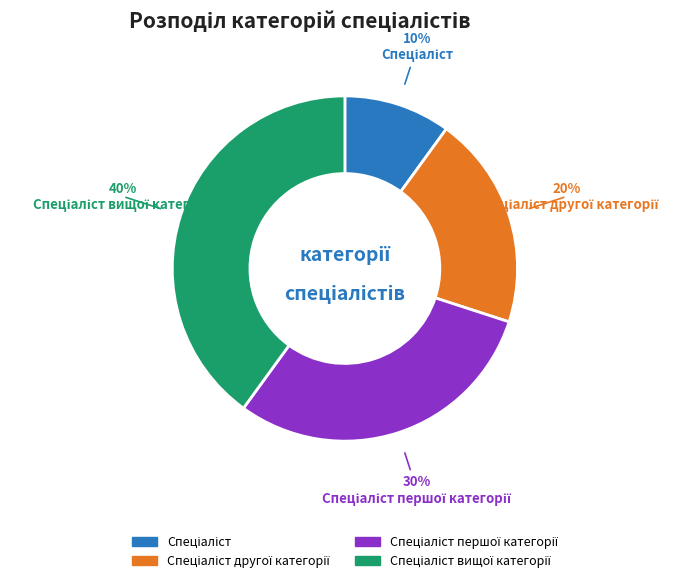

How many slices are in this pie chart?

4